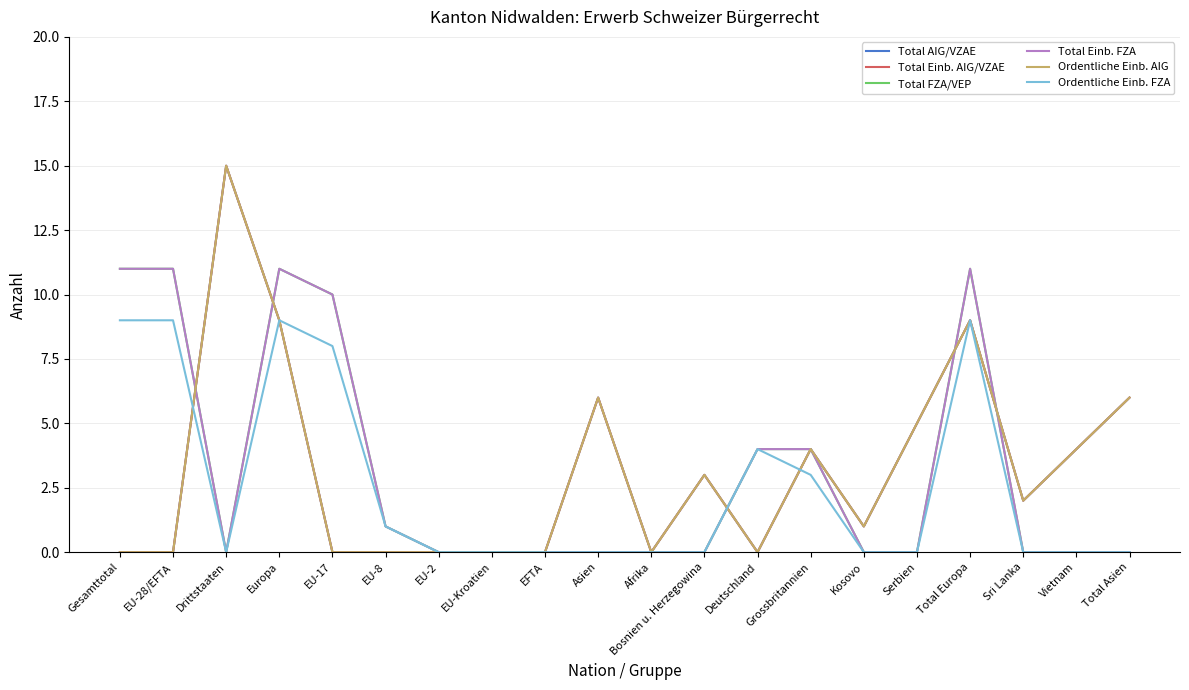

Does the chart have visible grid lines?

Yes